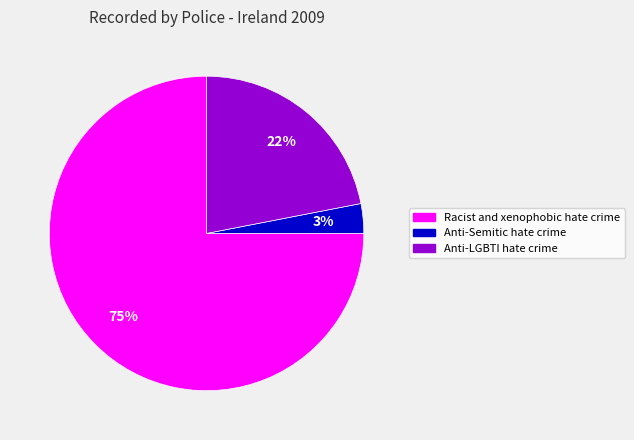

To the nearest percent, what portion does Anti-LGBTI hate crime represent?

22%